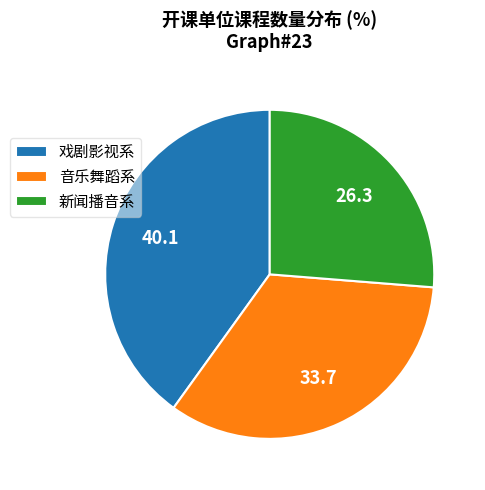

How many segments does this pie chart have?

3